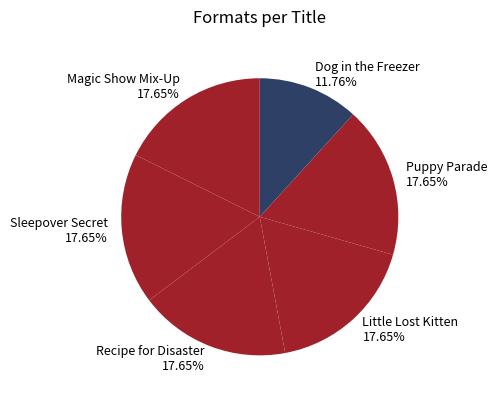

What percentage is the Dog in the Freezer slice, to the nearest percent?

12%